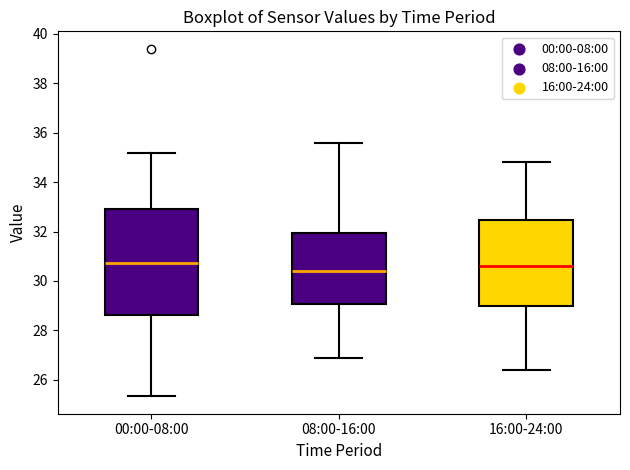

Reading left to right, read every box against the y-axis: the position of its median line, the range the box covers, and the ends of its whiskers. The values are not printed on the chart, so give them approximately, as read against the axis.

00:00-08:00: median 30.8, box 28.6 to 33.0, whiskers 25.4 to 35.2
08:00-16:00: median 30.4, box 29.0 to 32.0, whiskers 27.0 to 35.6
16:00-24:00: median 30.6, box 29.0 to 32.4, whiskers 26.4 to 34.8